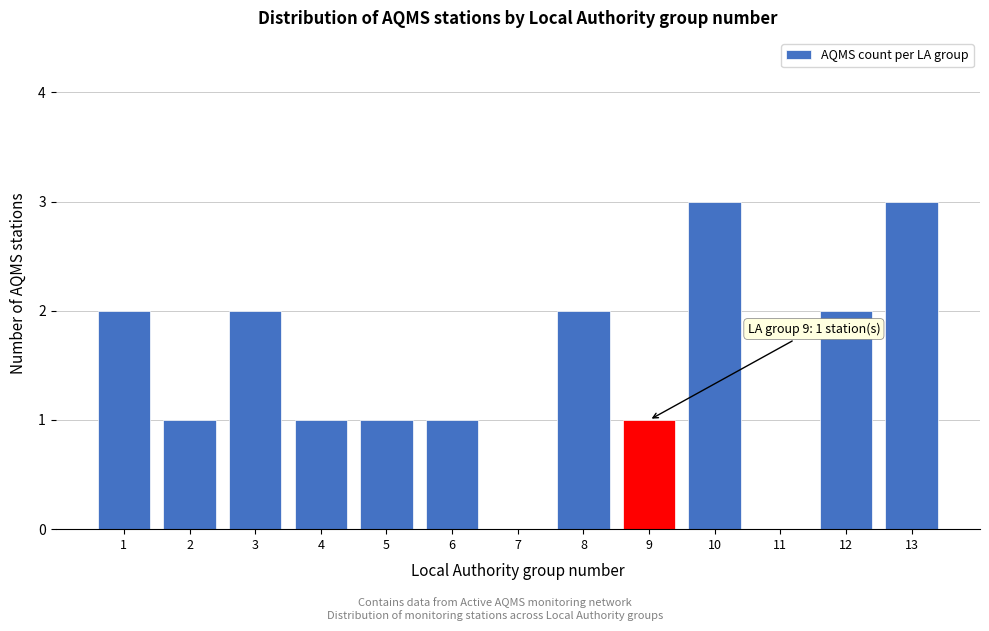

Reading left to right, list all the values displayed in this chart.

1=2	2=1	3=2	4=1	5=1	6=1	7=0	8=2	9=1	10=3	11=0	12=2	13=3